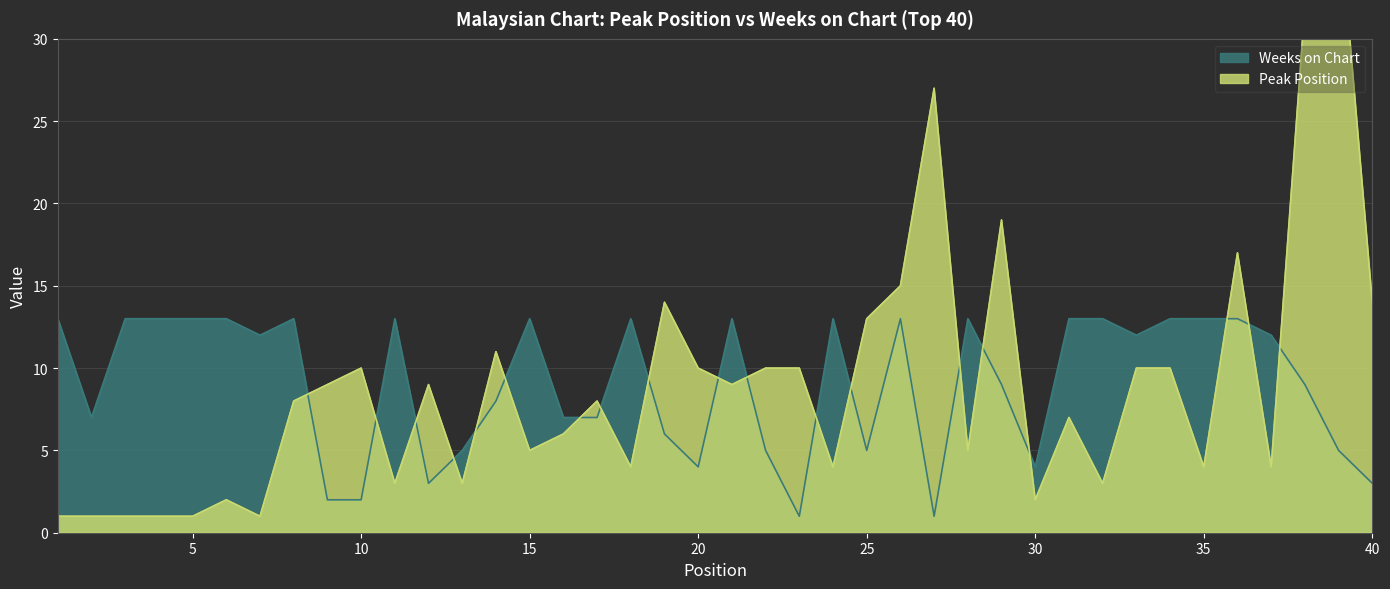

Reading left to right, extract all data points from this chart.

Peak Position: 1=1	2=1	3=1	4=1	5=1	6=2	7=1	8=8	9=9	10=10	11=3	12=9	13=3	14=11	15=5	16=6	17=8	18=4	19=14	20=10	21=9	22=10	23=10	24=4	25=13	26=15	27=27	28=5	29=19	30=2	31=7	32=3	33=10	34=10	35=4	36=17	37=4	38=32	39=38	40=14
Weeks on Chart: 1=13	2=7	3=13	4=13	5=13	6=13	7=12	8=13	9=2	10=2	11=13	12=3	13=5	14=8	15=13	16=7	17=7	18=13	19=6	20=4	21=13	22=5	23=1	24=13	25=5	26=13	27=1	28=13	29=9	30=4	31=13	32=13	33=12	34=13	35=13	36=13	37=12	38=9	39=5	40=3